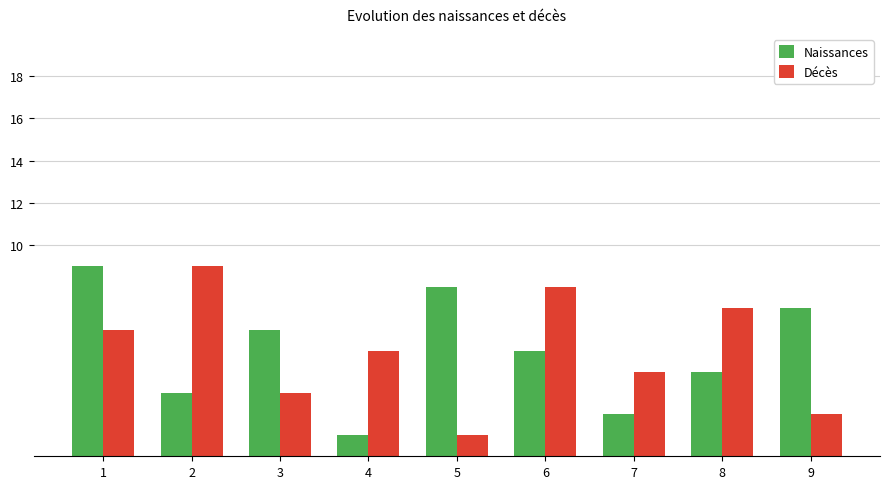

What is the average value of the Décès series?

5